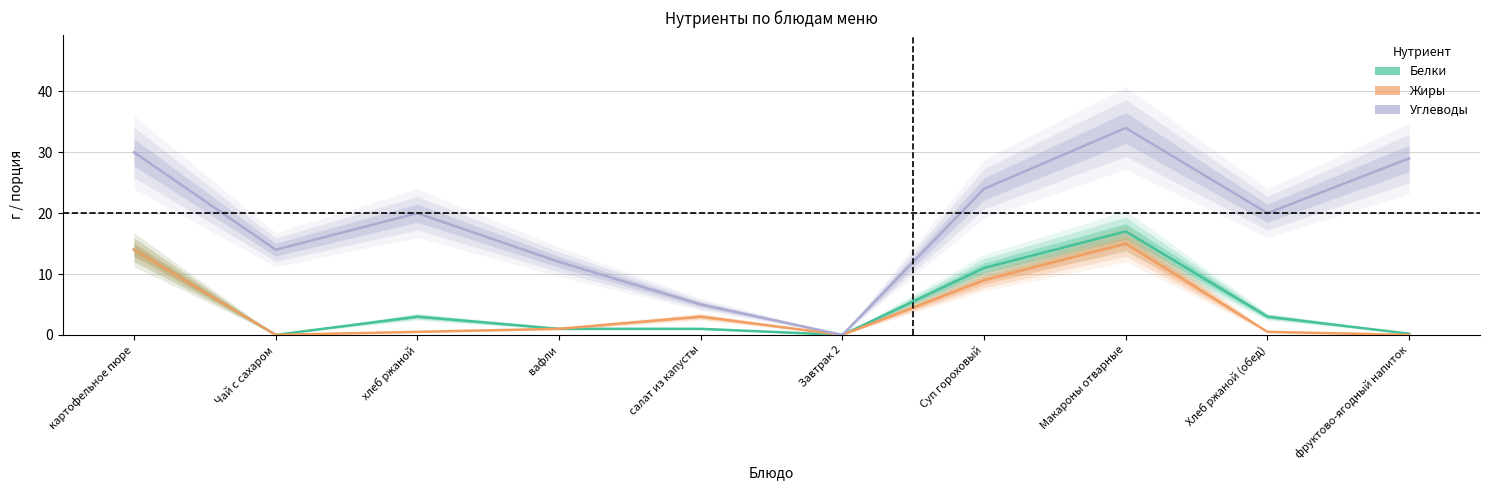

True or false: Белки and Углеводы cross at least once.

False